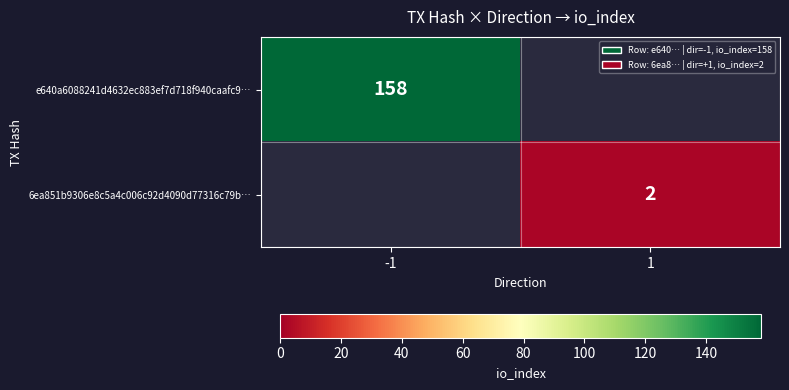

True or false: e640a6088241d4632ec883ef7d718f940caafc9… has a value of 61 at -1.

False